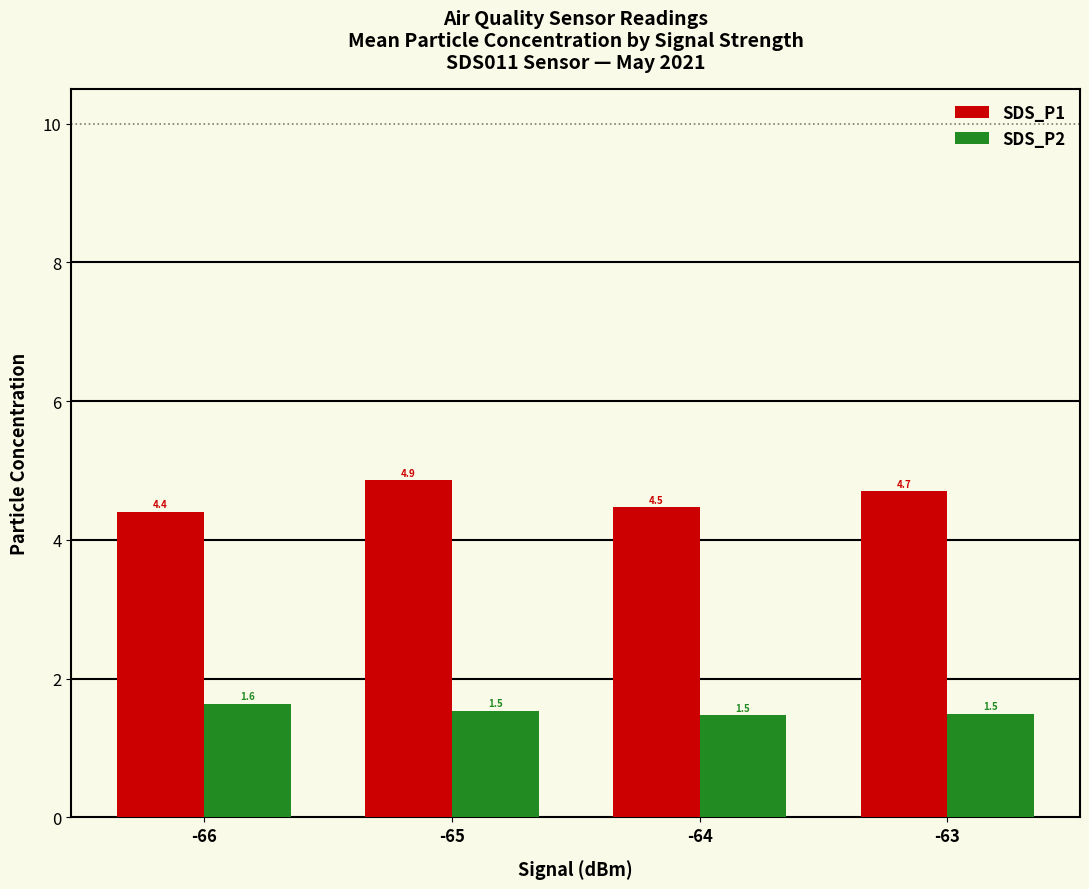

Reading left to right, extract all data points from this chart.

SDS_P1: -66=4.4	-65=4.9	-64=4.5	-63=4.7
SDS_P2: -66=1.6	-65=1.5	-64=1.5	-63=1.5